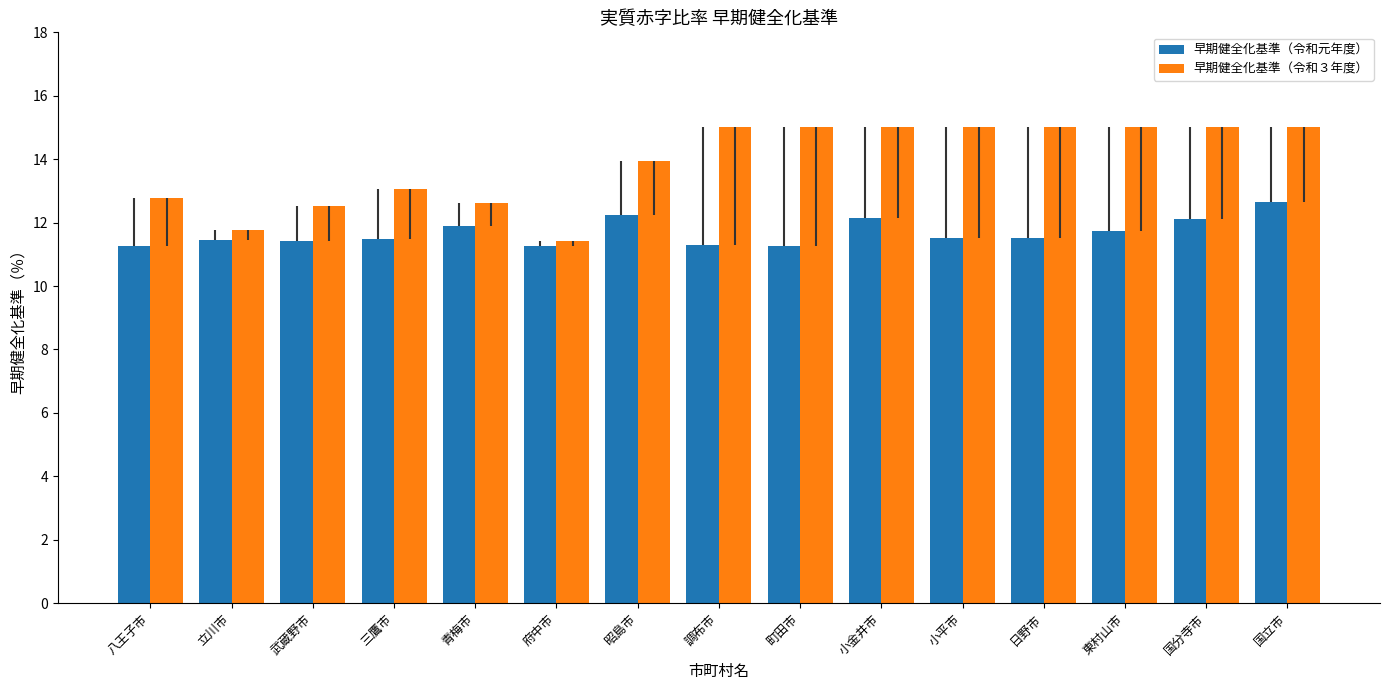

Which series has the largest range (max minus min)?

早期健全化基準（令和３年度）